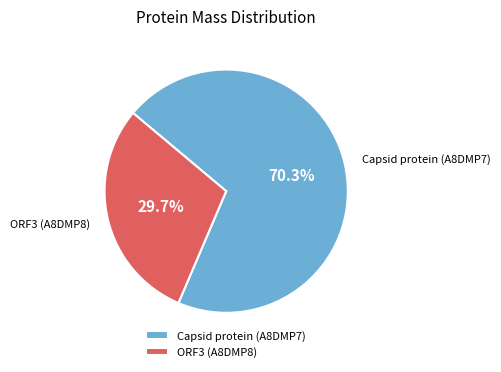

The ORF3 (A8DMP8) slice represents 30% of the pie. True or false?

True